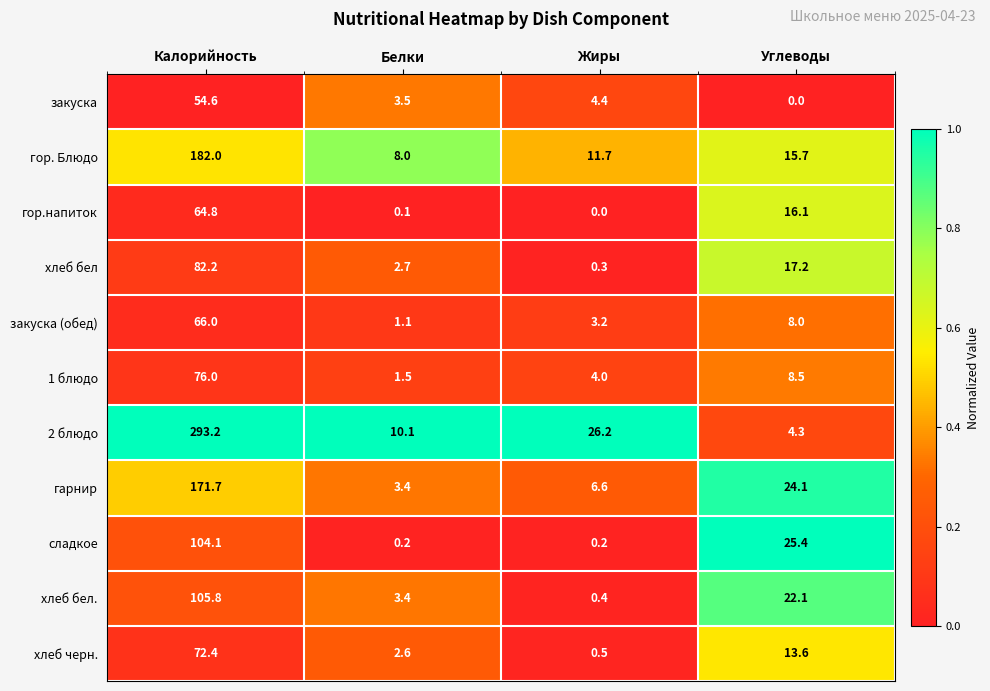

The закуска series shows 54.6 at Калорийность. True or false?

True